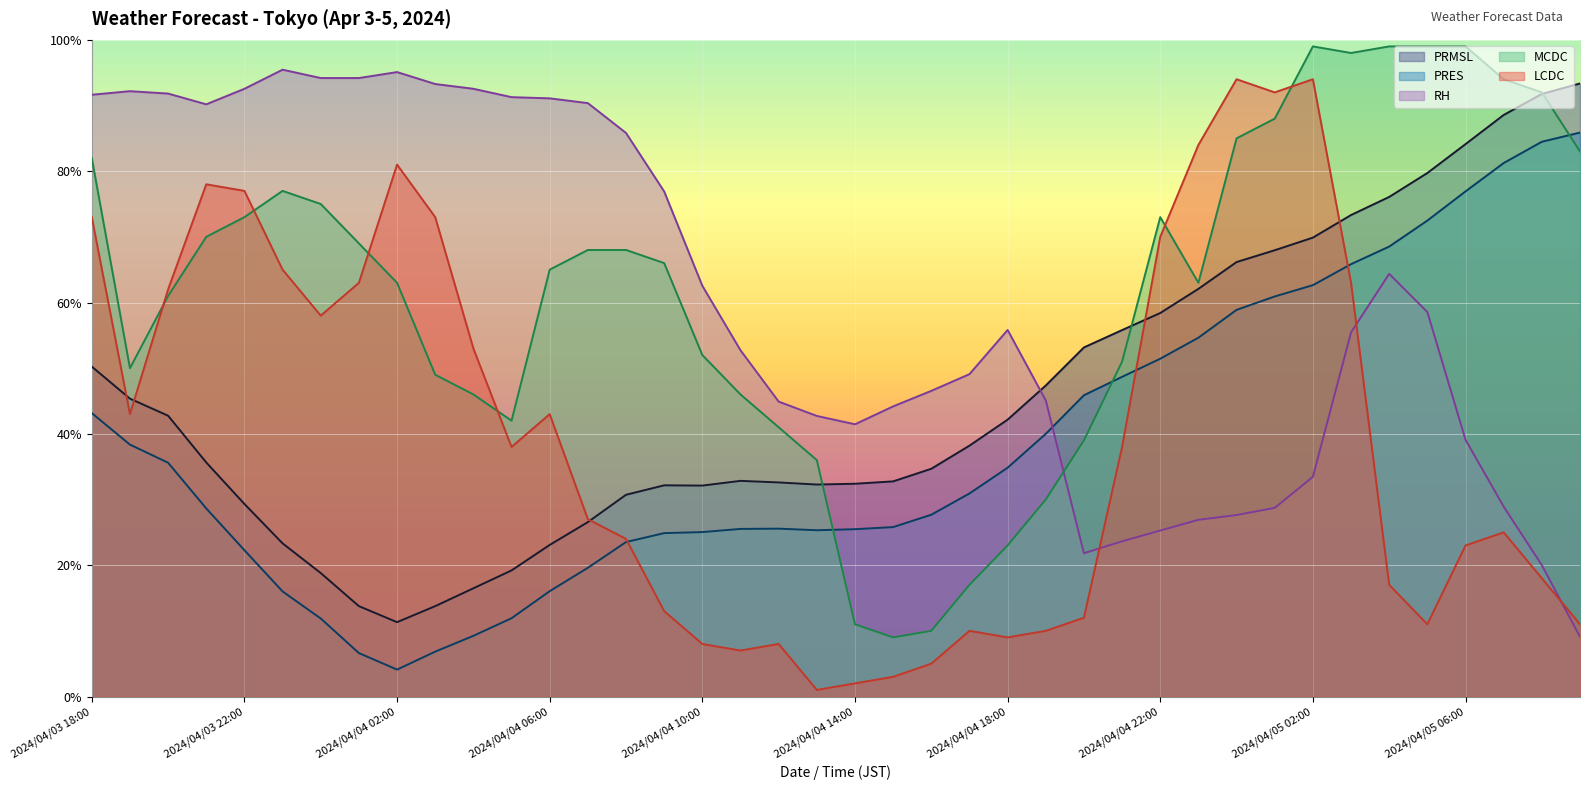

What is the sum of the LCDC values at 2024/04/03 20:00 and 2024/04/04 21:00?

100.0